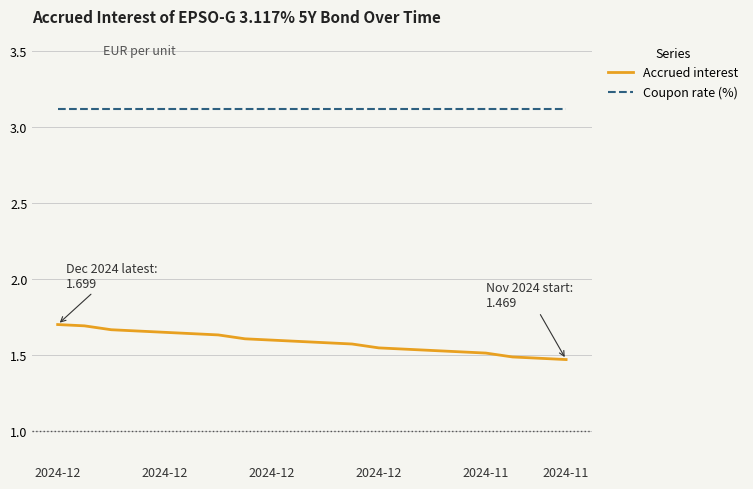

Which series has the widest spread of values?

Accrued interest